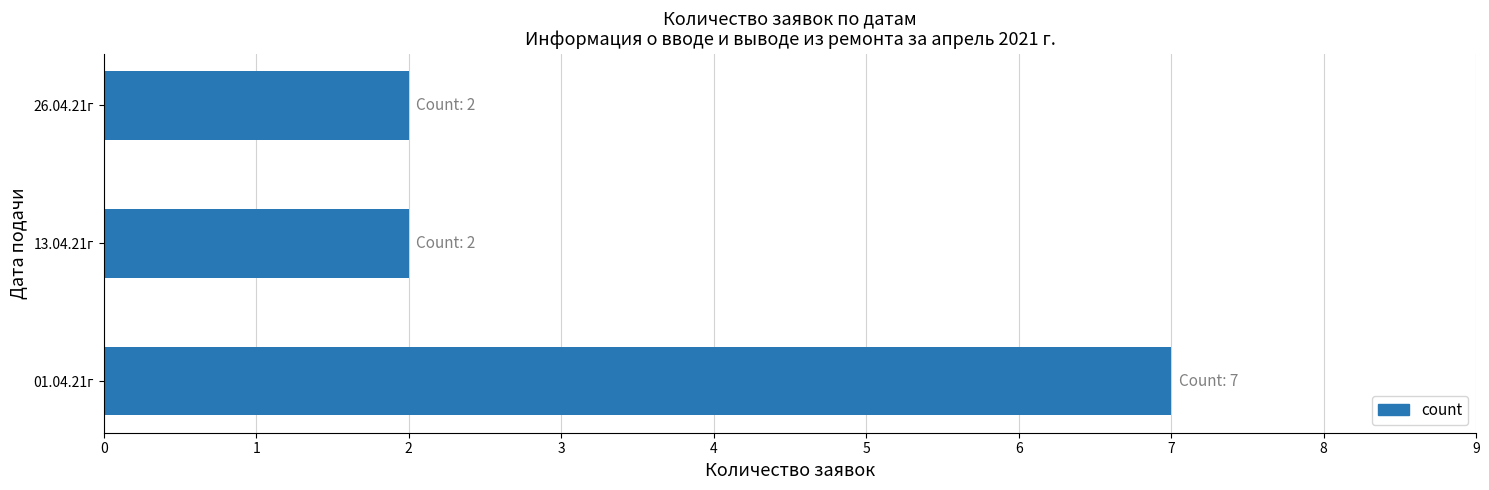

How many values are between 2 and 7?

3